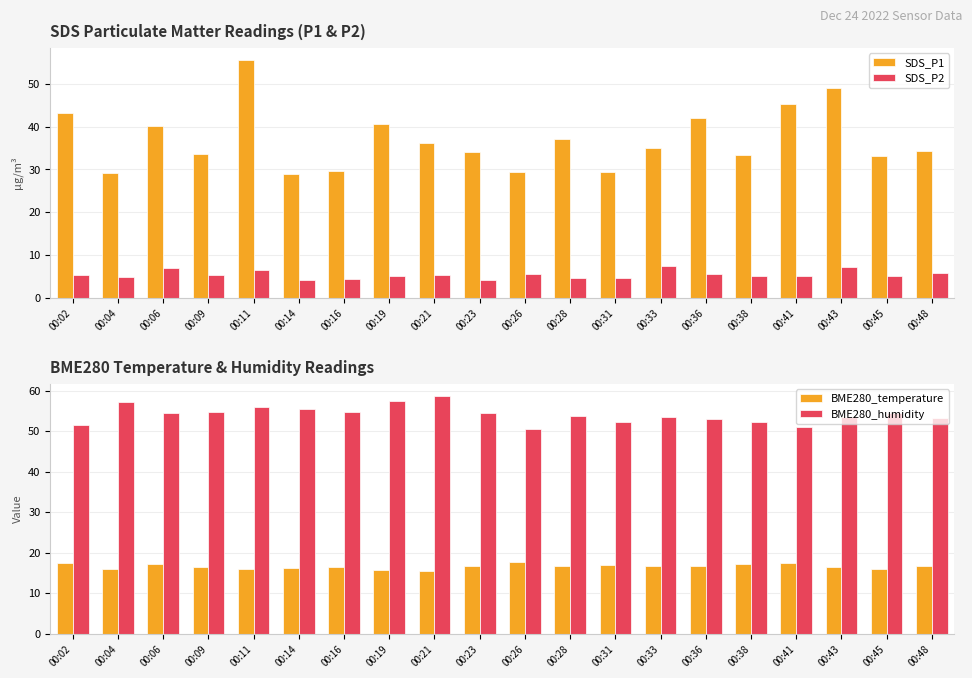

The value of SDS_P2 at 00:26 is 5.5. True or false?

True